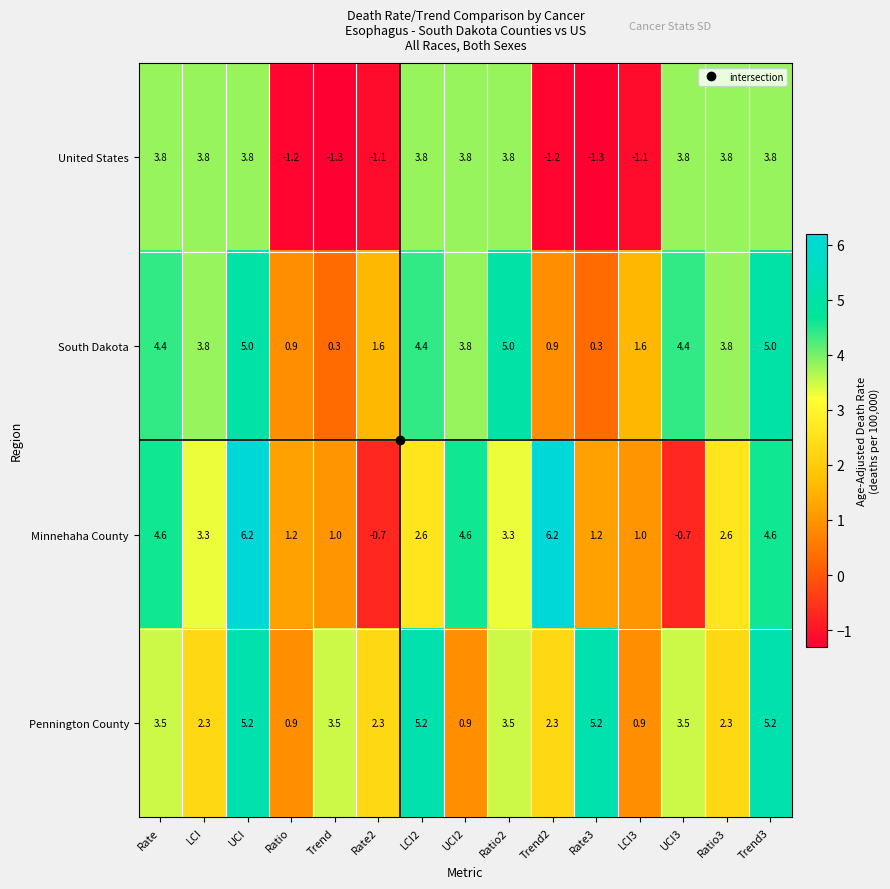

What is the sum of the Pennington County values at UCI and Ratio3?

7.5